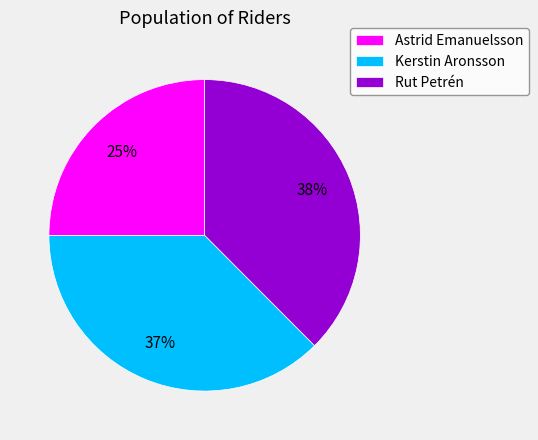

To the nearest percent, what portion does Rut Petrén represent?

38%